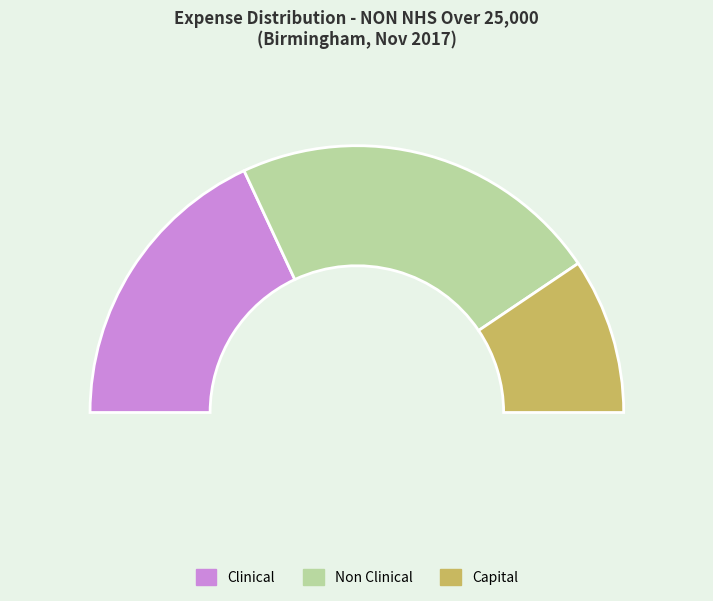

Does Patient Transport account for over 50% of the chart?

No